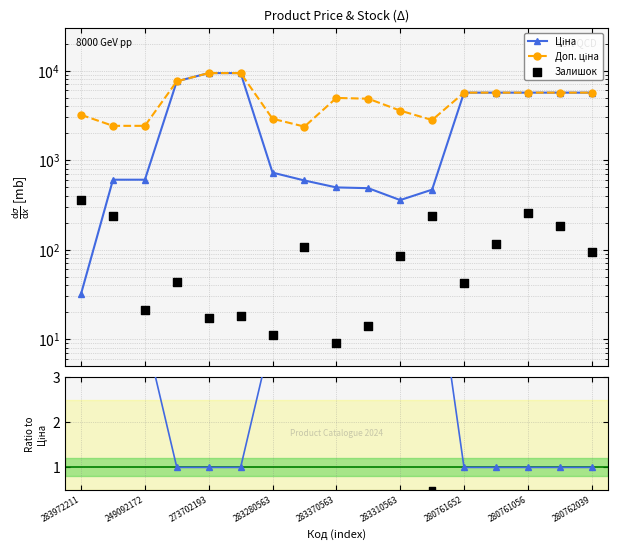

Which series reaches the minimum Y coordinate?

Залишок